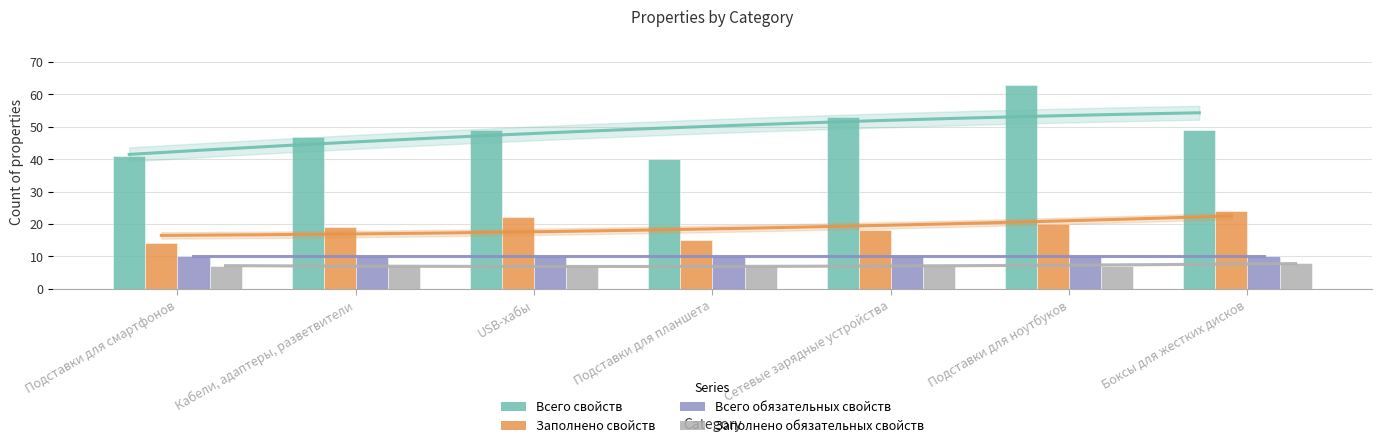

What is the sum of all Заполнено обязательных свойств values?

50